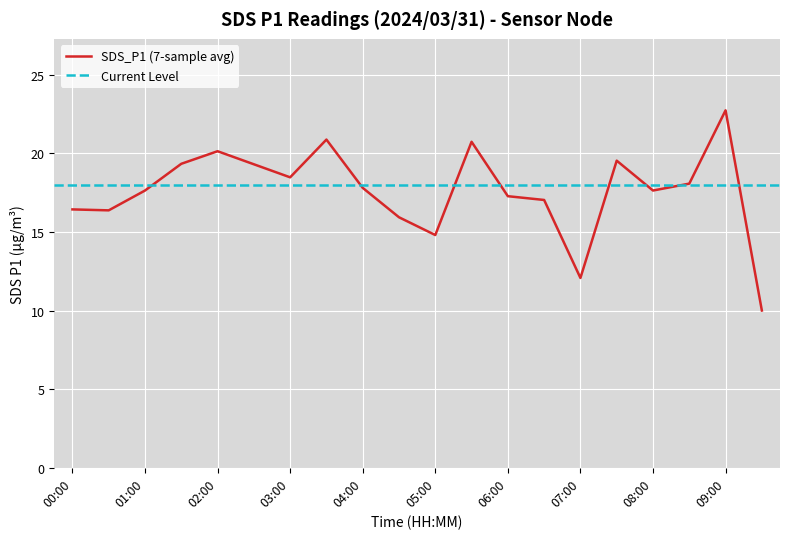

What is the maximum value shown in the chart?

22.7